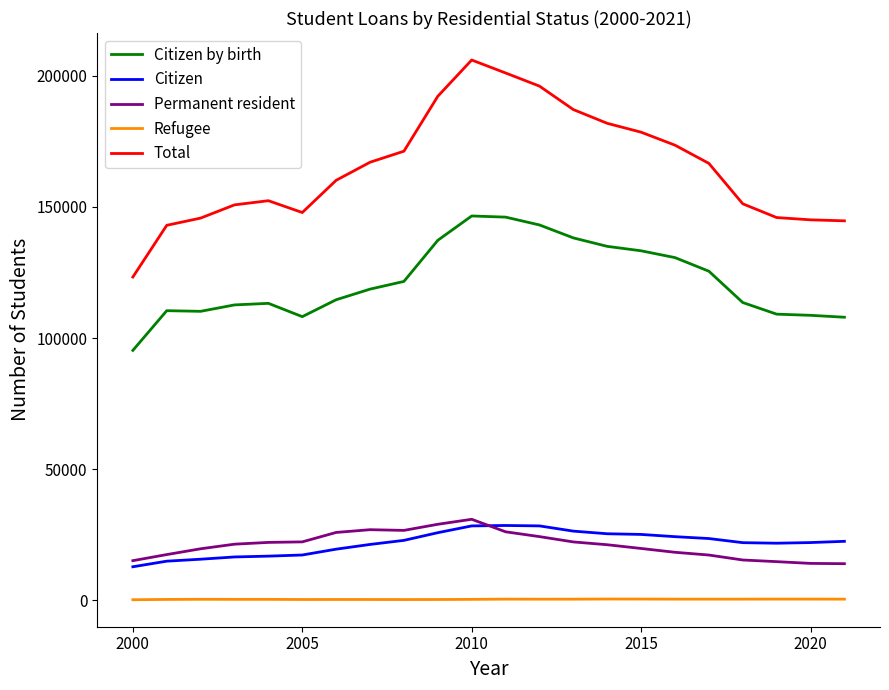

What is the difference between the maximum and minimum values in the Permanent resident series?

16935